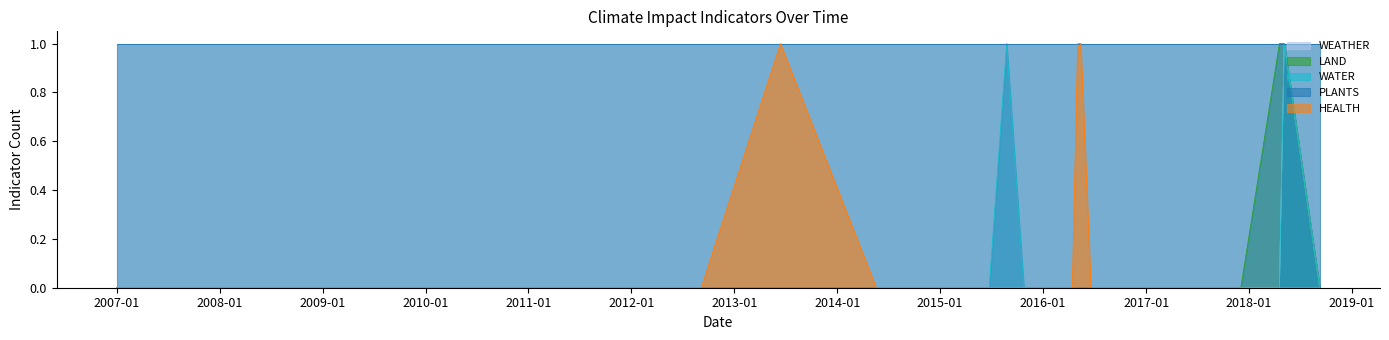

Between 10 and 22, which series saw the biggest shift?

WEATHER